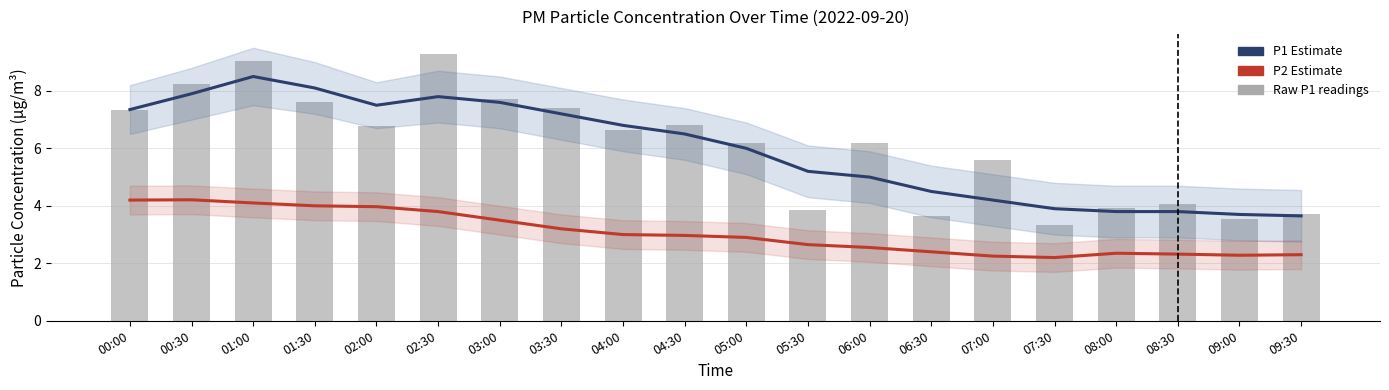

Rank the categories by P2 Estimate value from highest to lowest.

00:30, 00:00, 01:00, 01:30, 02:00, 02:30, 03:00, 03:30, 04:00, 04:30, 05:00, 05:30, 06:00, 06:30, 08:00, 08:30, 09:30, 09:00, 07:00, 07:30